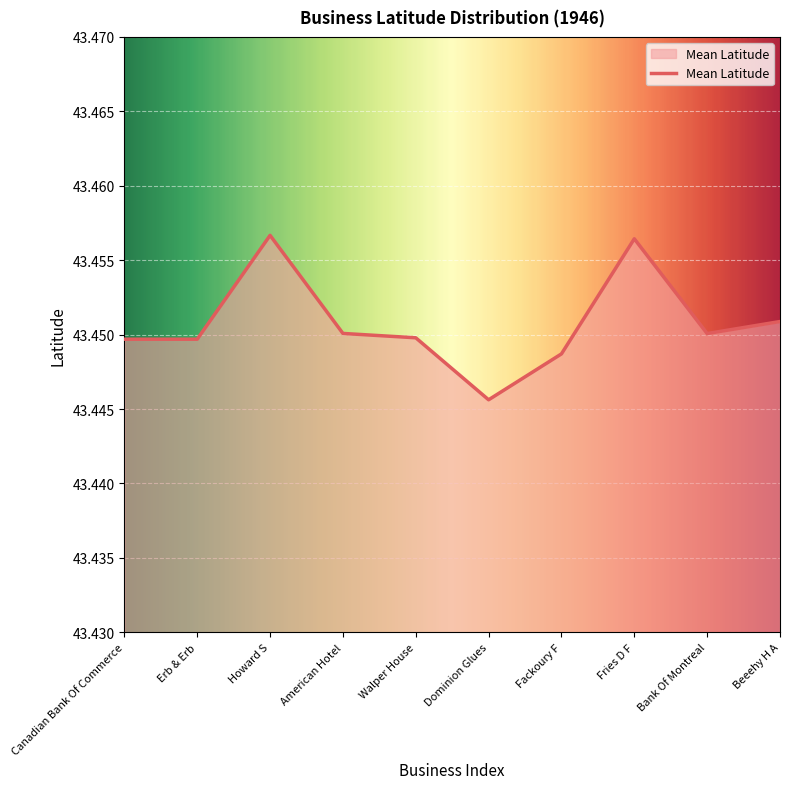

The chart shows a value of 69.5 at Bank Of Montreal. True or false?

False